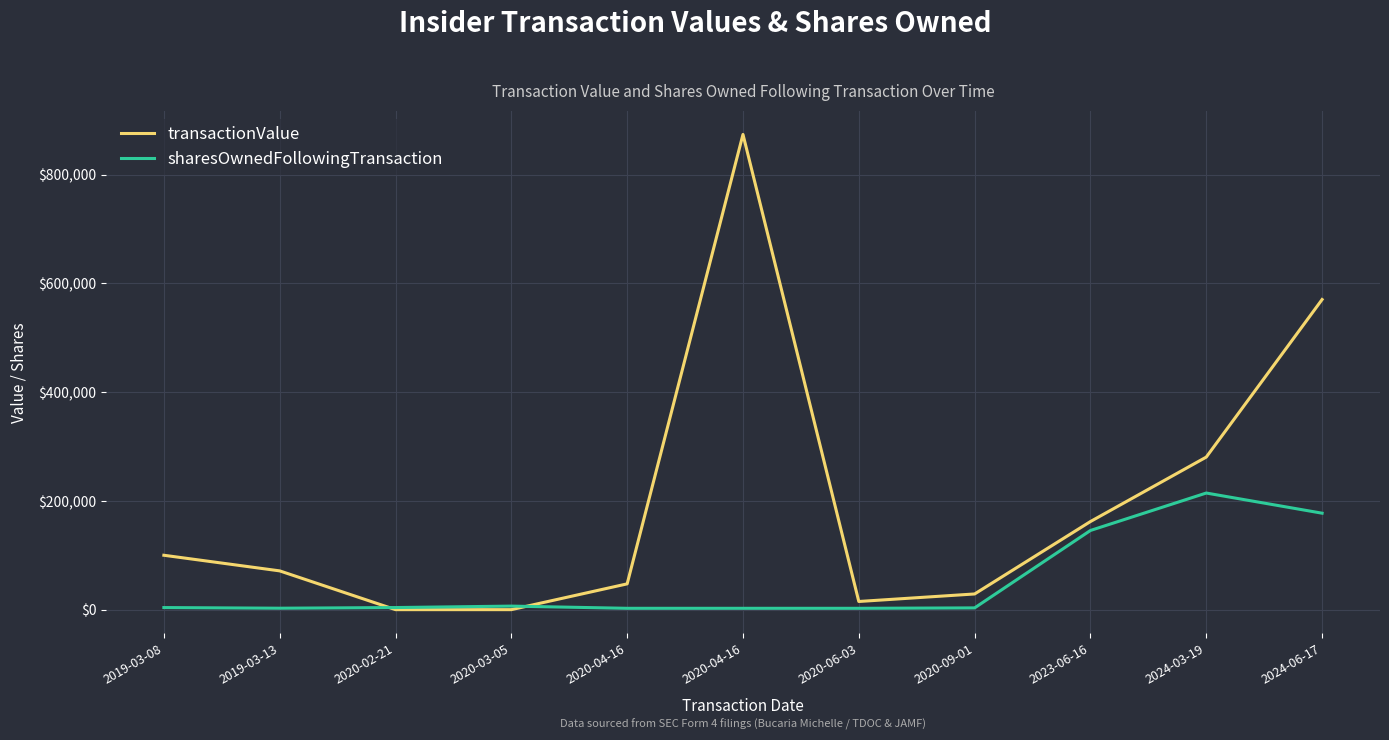

Which category has the highest value across all series?

2020-04-16